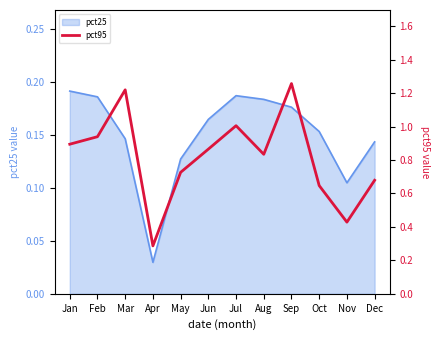

Where is the first local minimum?

Apr